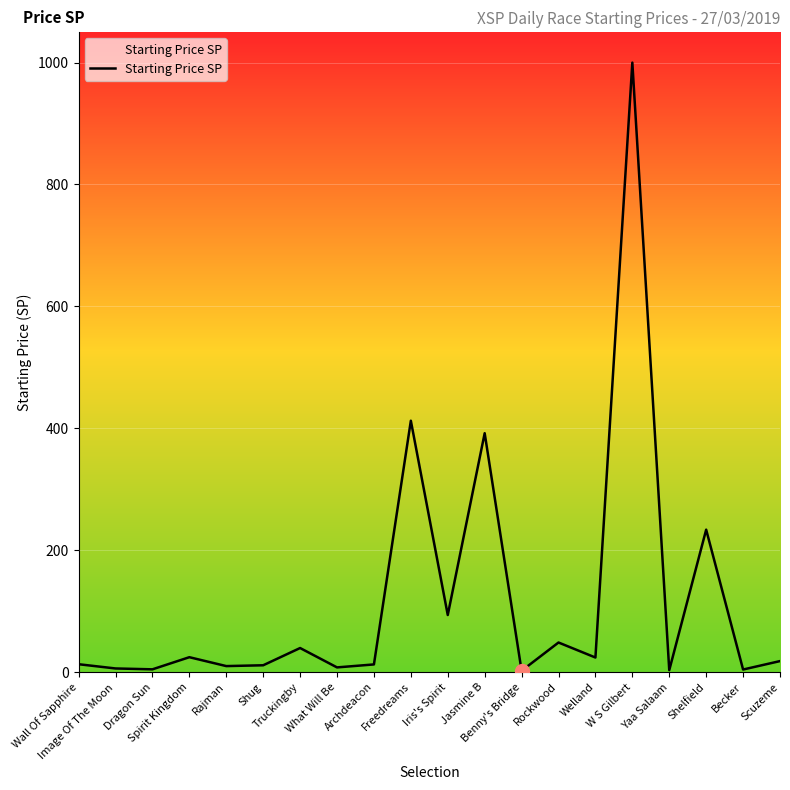

How many lines are shown in the chart?

1